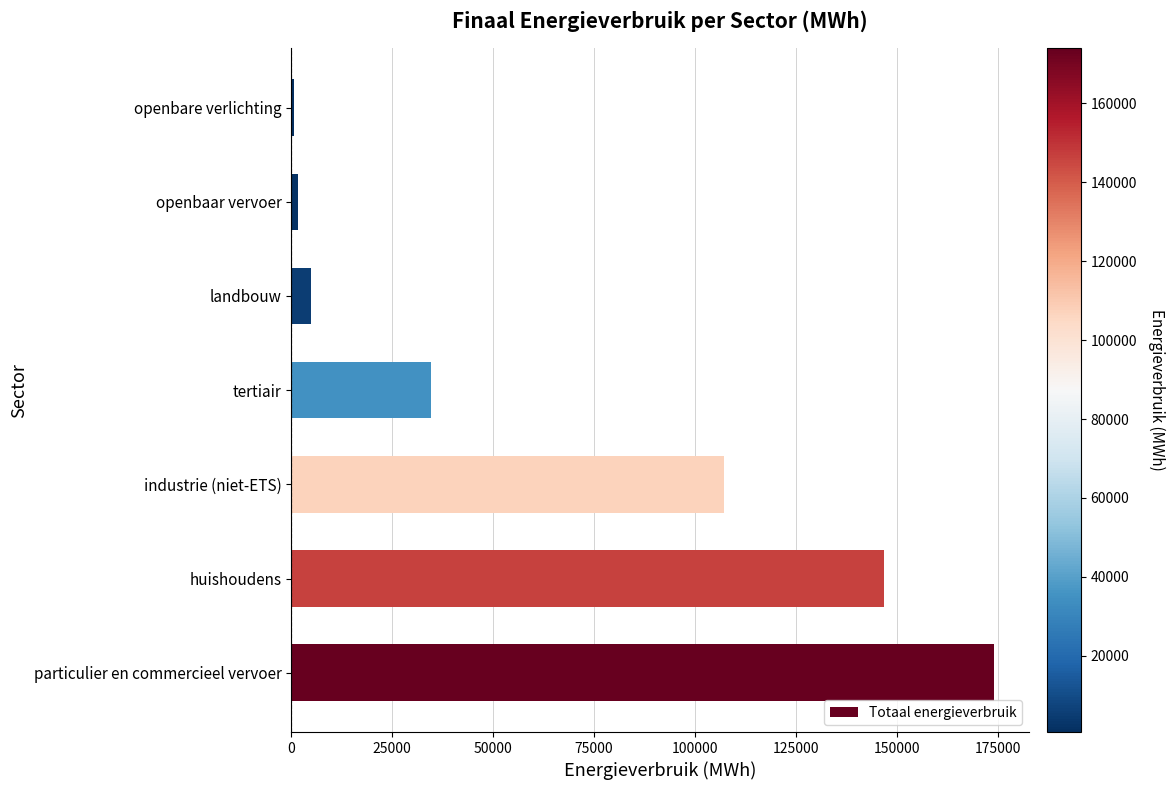

Count the number of values greater than 34661.

4